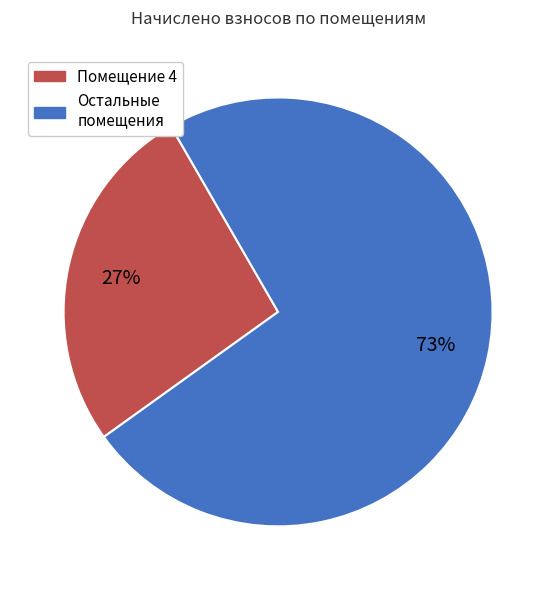

How many segments does this pie chart have?

2